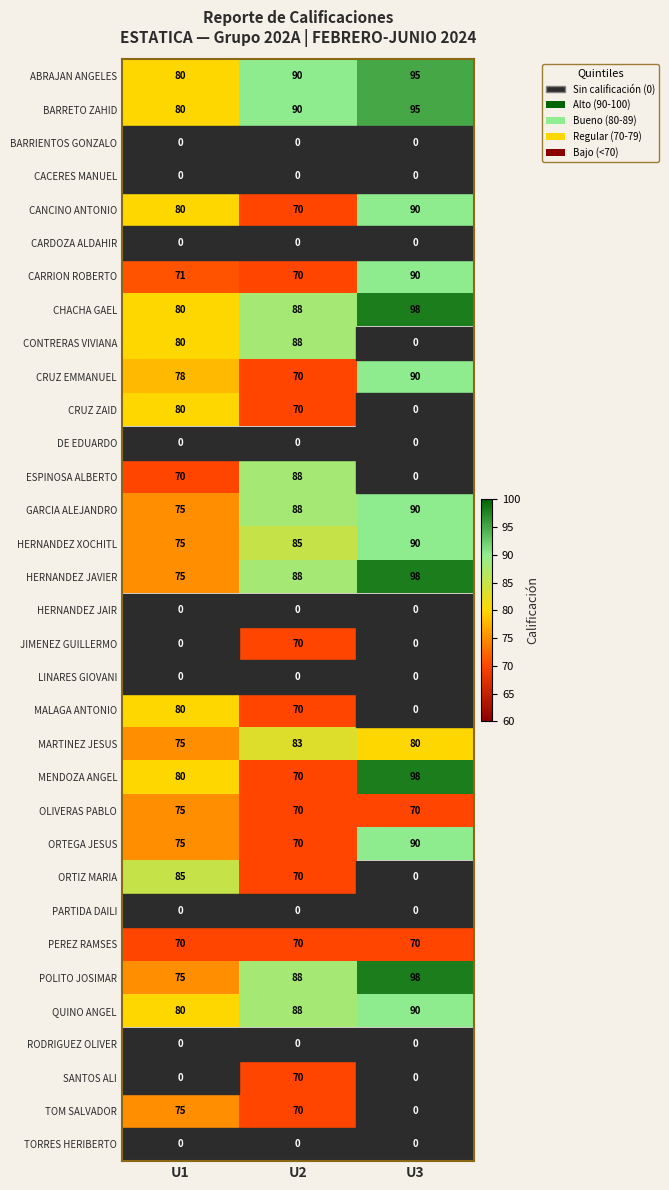

Rank the categories by GARCIA ALEJANDRO value from lowest to highest.

U1, U2, U3